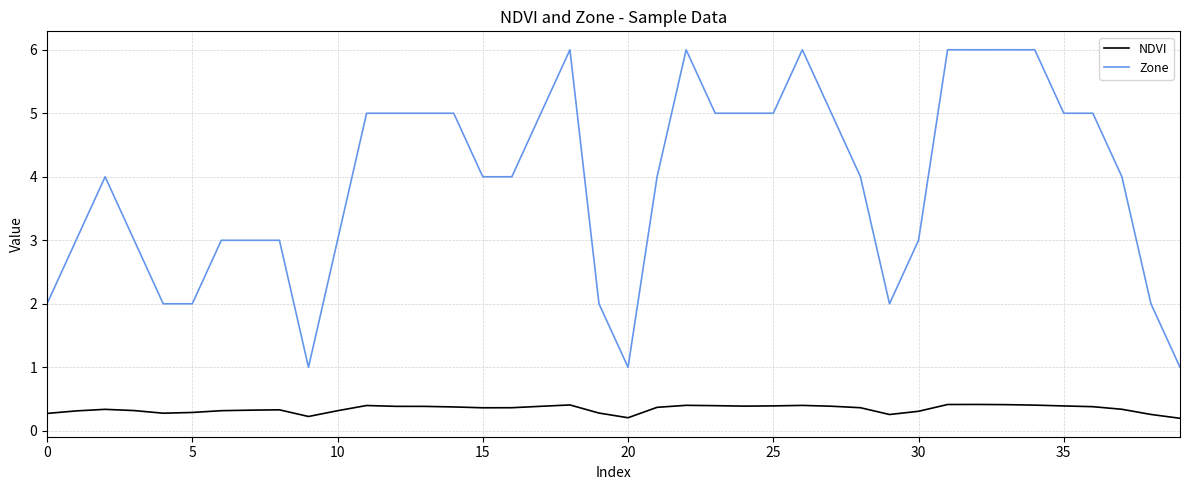

At how many categories does at least one series exceed 0?

40